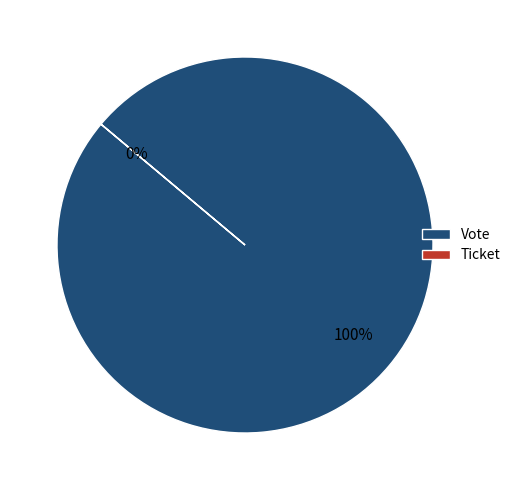

Combined, do Ticket and Vote account for over 50%?

Yes